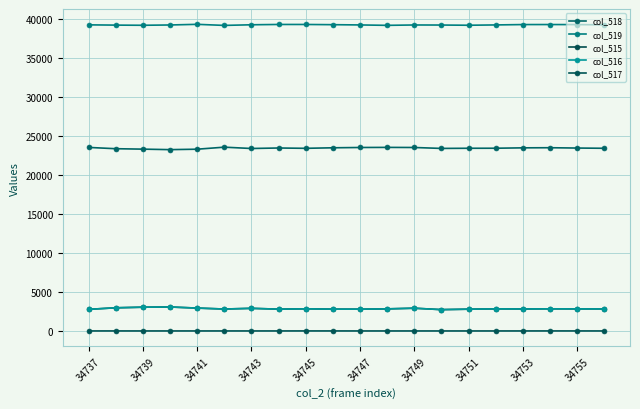

How many lines are shown in the chart?

5